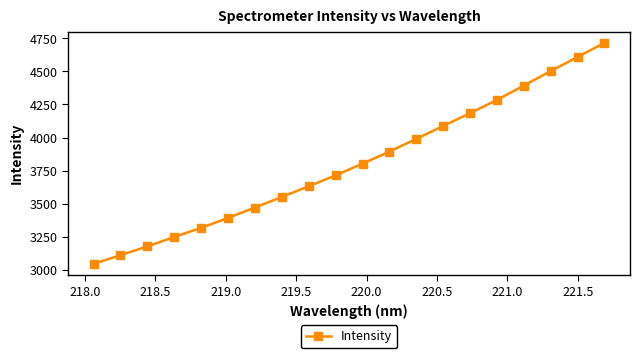

What is the greatest value displayed?

4715.1